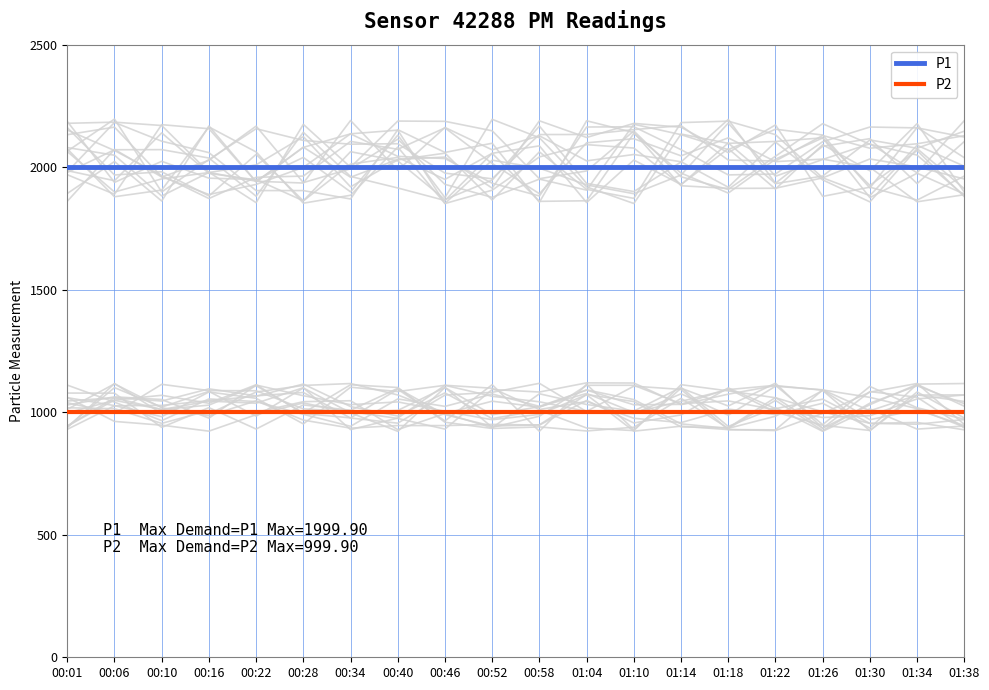

Rank the series at 00:22 from lowest to highest value.

P2, P1